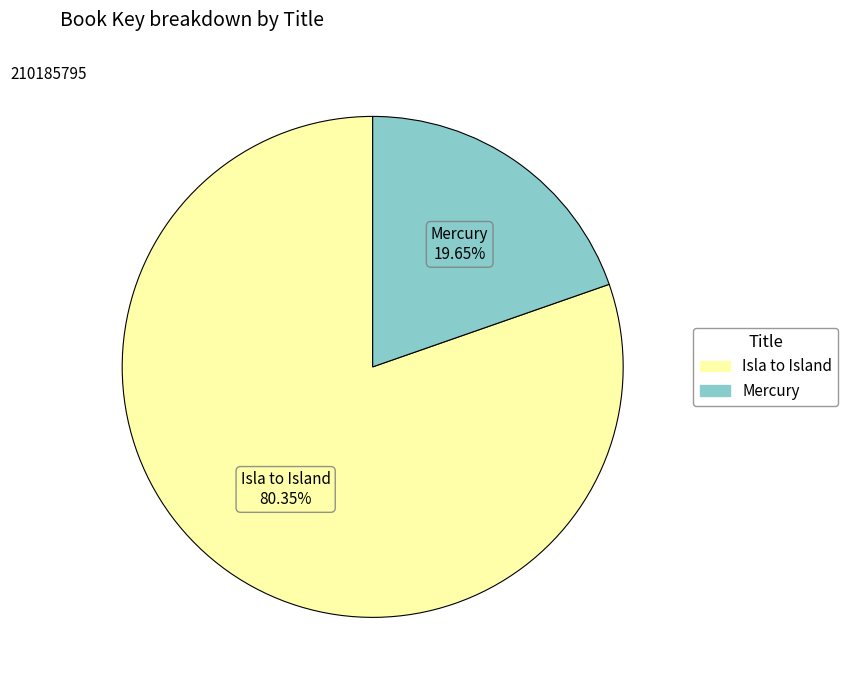

To the nearest percent, what is the difference between the largest and smallest slice percentages?

61%